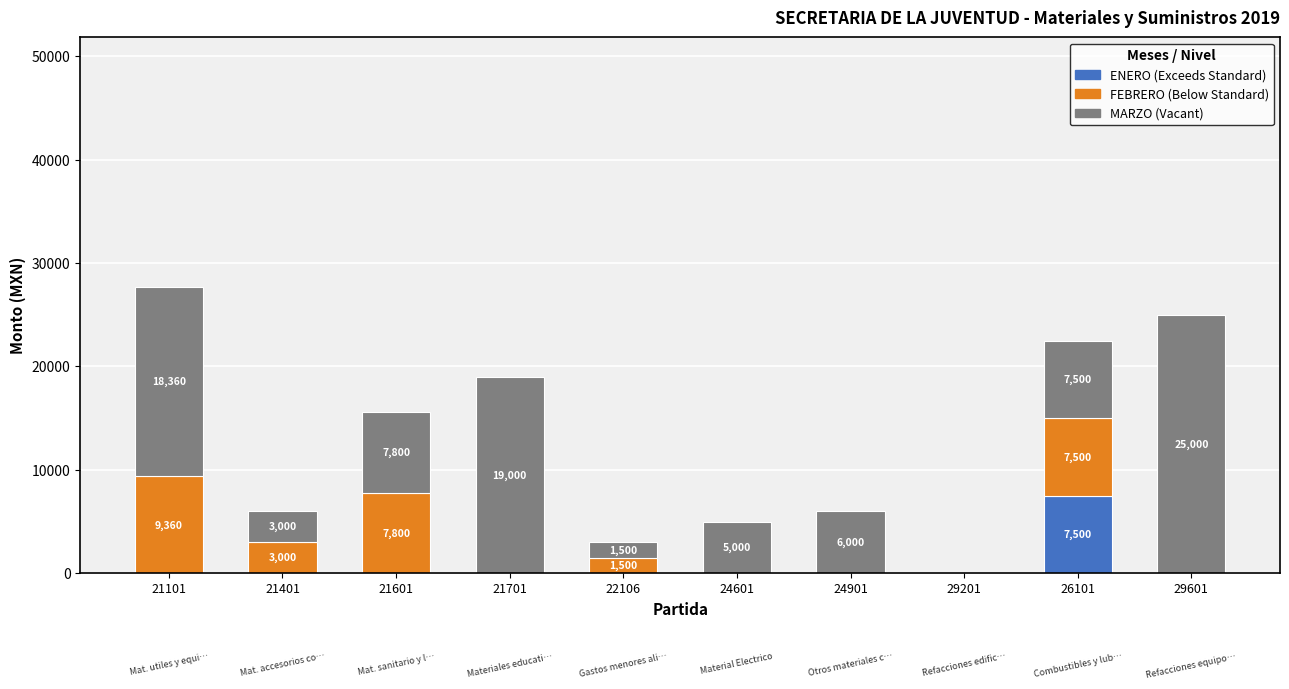

At which category is the sum across all series the highest?

21101